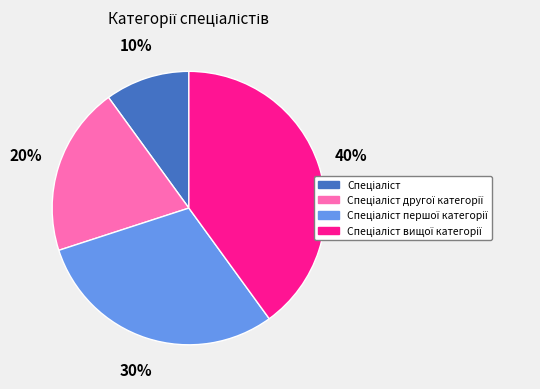

To the nearest percent, what is the average slice percentage?

25%